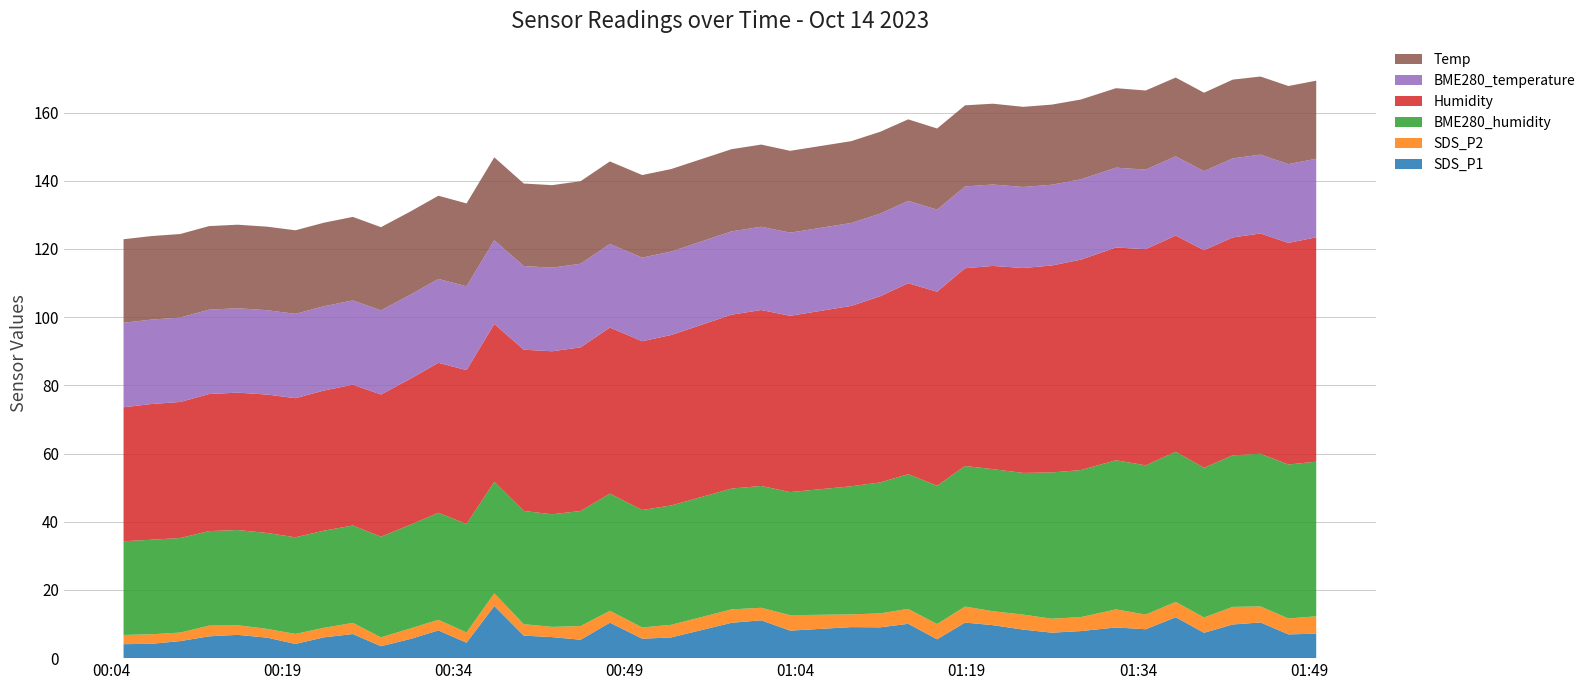

Reading left to right, extract all data points from this chart.

SDS_P1: 4.1	4.2	5.0	6.4	6.8	6.0	4.2	6.1	7.1	3.5	5.6	8.1	4.5	15.3	6.6	6.2	5.4	10.4	5.7	6.1	10.4	11.1	8.1	9.1	9.0	10.1	5.5	10.4	9.7	8.4	7.5	7.9	9.0	8.5	12.0	7.4	9.9	10.5	7.0	7.2
SDS_P2: 2.7	2.8	2.5	3.1	2.8	2.6	2.9	2.8	3.3	2.6	3.1	3.1	3.0	3.7	3.4	3.0	4.0	3.5	3.3	3.7	3.9	3.7	4.5	3.7	4.1	4.4	4.5	4.7	4.1	4.4	4.1	4.1	5.3	4.3	4.5	4.5	5.2	4.7	4.7	5.1
BME280_humidity: 27.5	27.7	27.7	27.7	27.9	28.1	28.3	28.5	28.6	29.5	30.4	31.4	31.8	32.7	33.2	33.0	33.8	34.4	34.5	35.0	35.4	35.7	36.1	37.6	38.4	39.5	40.6	41.2	41.7	41.5	42.9	43.1	43.7	43.8	44.0	43.9	44.5	44.8	45.1	45.4
Humidity: 39.3	39.8	39.9	40.2	40.3	40.6	40.8	41.1	41.3	41.7	42.8	44.0	45.1	46.3	47.3	47.8	48.0	48.7	49.5	50.0	51.0	51.6	51.7	52.9	54.6	56.0	56.9	58.0	59.6	60.1	60.7	61.7	62.4	63.4	63.4	63.8	63.9	64.6	65.0	65.8
BME280_temperature: 24.8	24.8	24.8	24.8	24.8	24.7	24.7	24.7	24.7	24.7	24.6	24.6	24.6	24.6	24.5	24.5	24.5	24.5	24.5	24.5	24.4	24.4	24.4	24.3	24.2	24.2	24.1	24.0	23.9	23.8	23.7	23.6	23.4	23.3	23.2	23.2	23.2	23.1	23.1	23.1
Temp: 24.5	24.5	24.5	24.5	24.5	24.5	24.5	24.5	24.5	24.4	24.4	24.4	24.3	24.3	24.2	24.2	24.2	24.2	24.2	24.2	24.1	24.1	24.0	24.0	24.0	23.9	23.8	23.8	23.7	23.5	23.5	23.4	23.3	23.2	23.1	23.0	23.1	22.9	22.9	22.9